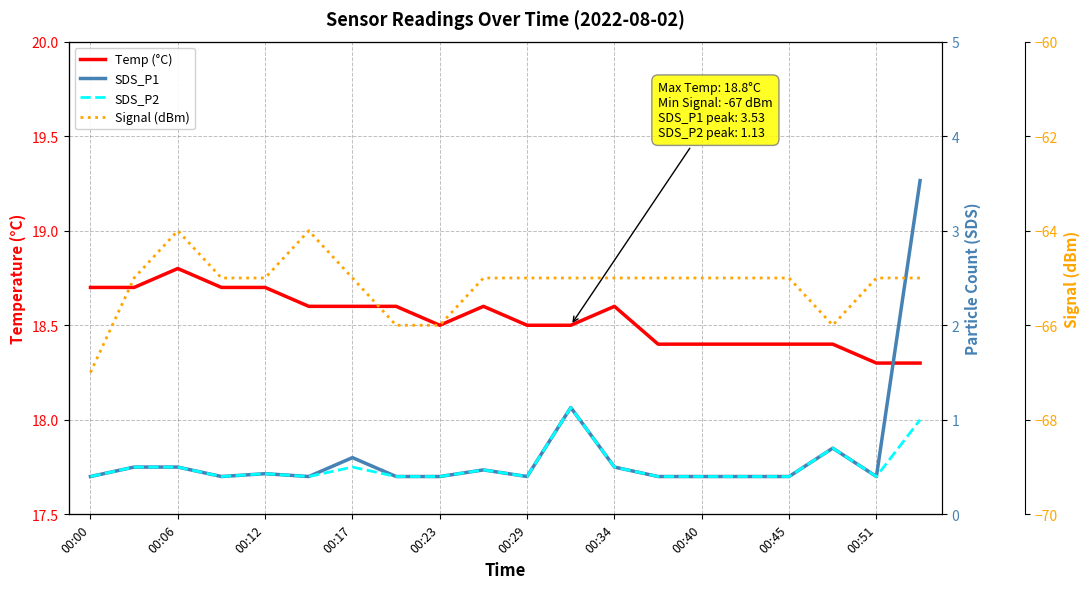

What is the difference between the highest and lowest values at 00:29?

83.5